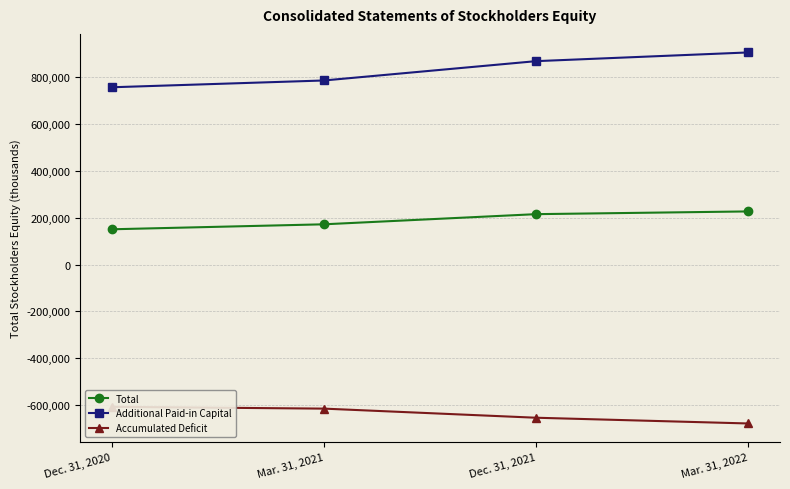

What value does the Accumulated Deficit series have at Mar. 31, 2022?

-679035